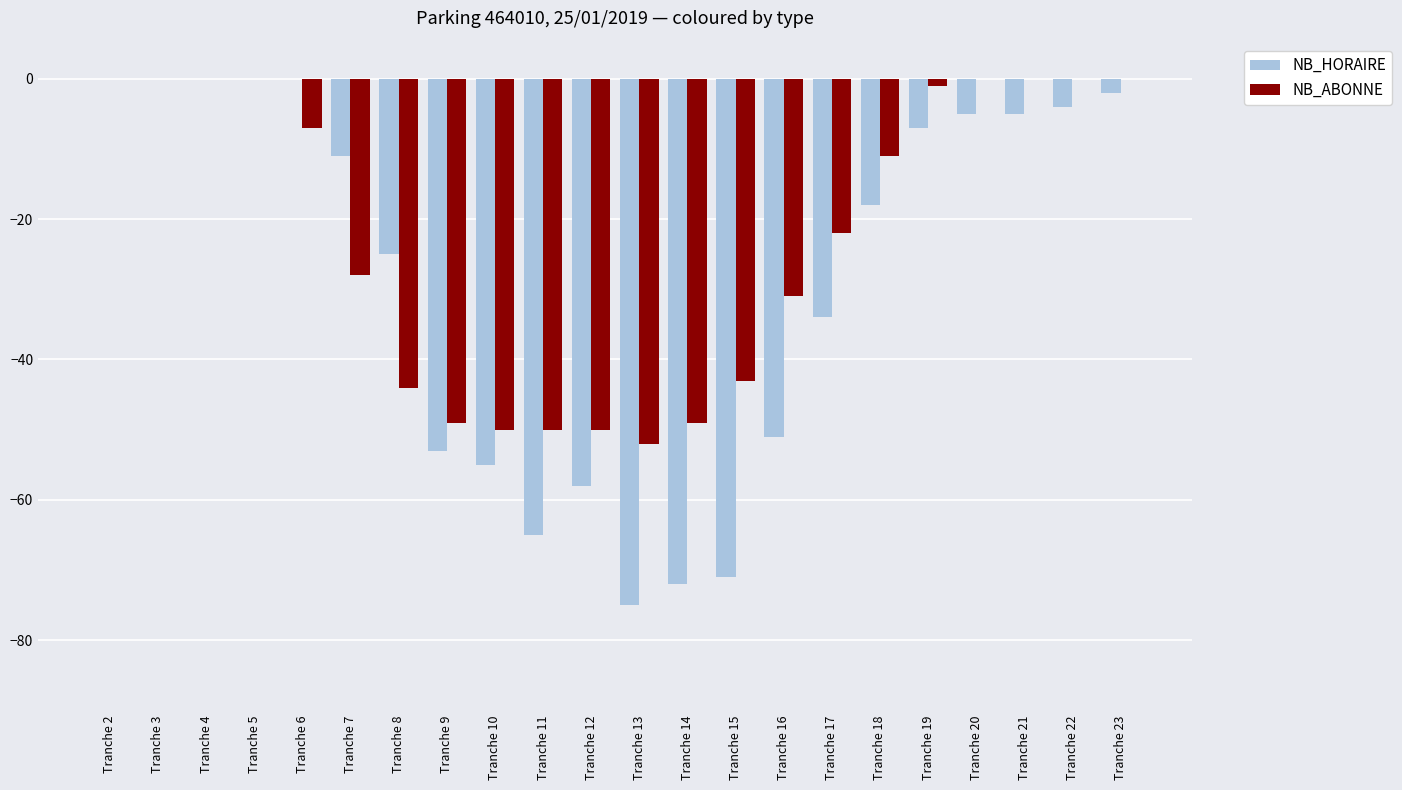

True or false: NB_HORAIRE has a value of -32 at Tranche 9.

False